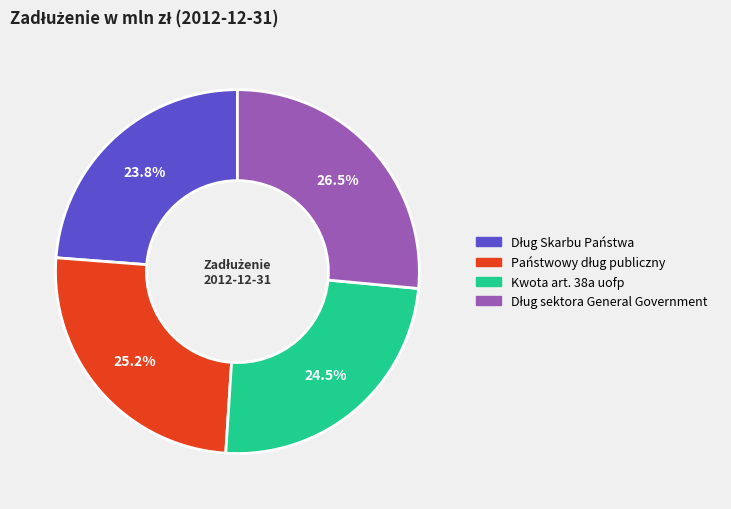

How many segments does this pie chart have?

4